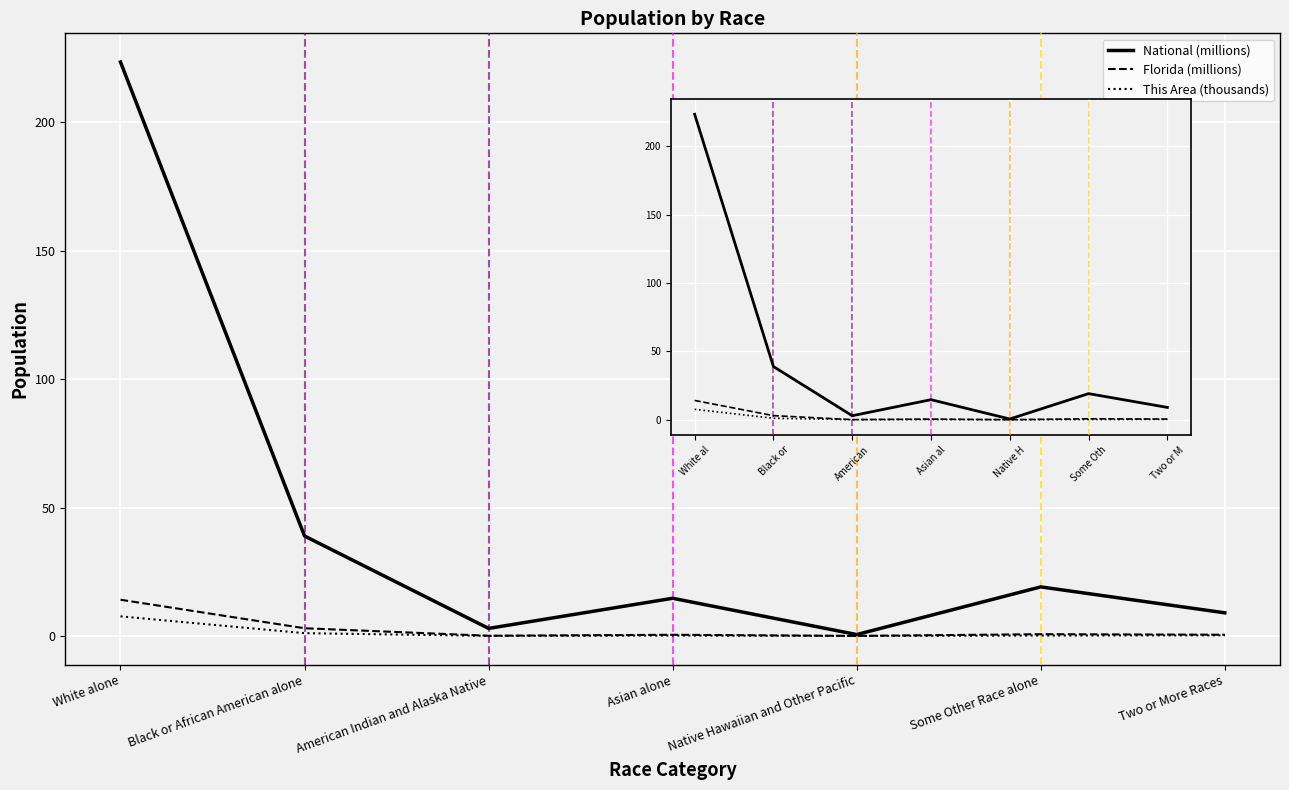

True or false: Florida (millions) and National intersect in this chart.

False